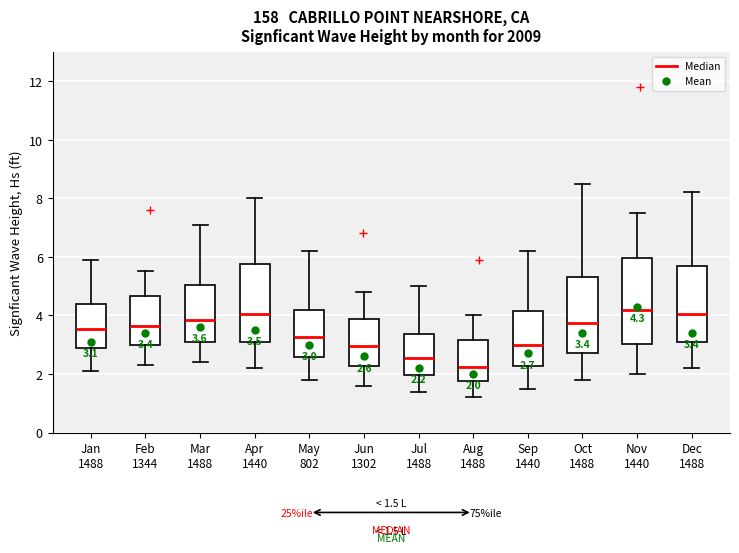

Which box is the tallest, from its lower edge to its upper edge?

Nov 1440